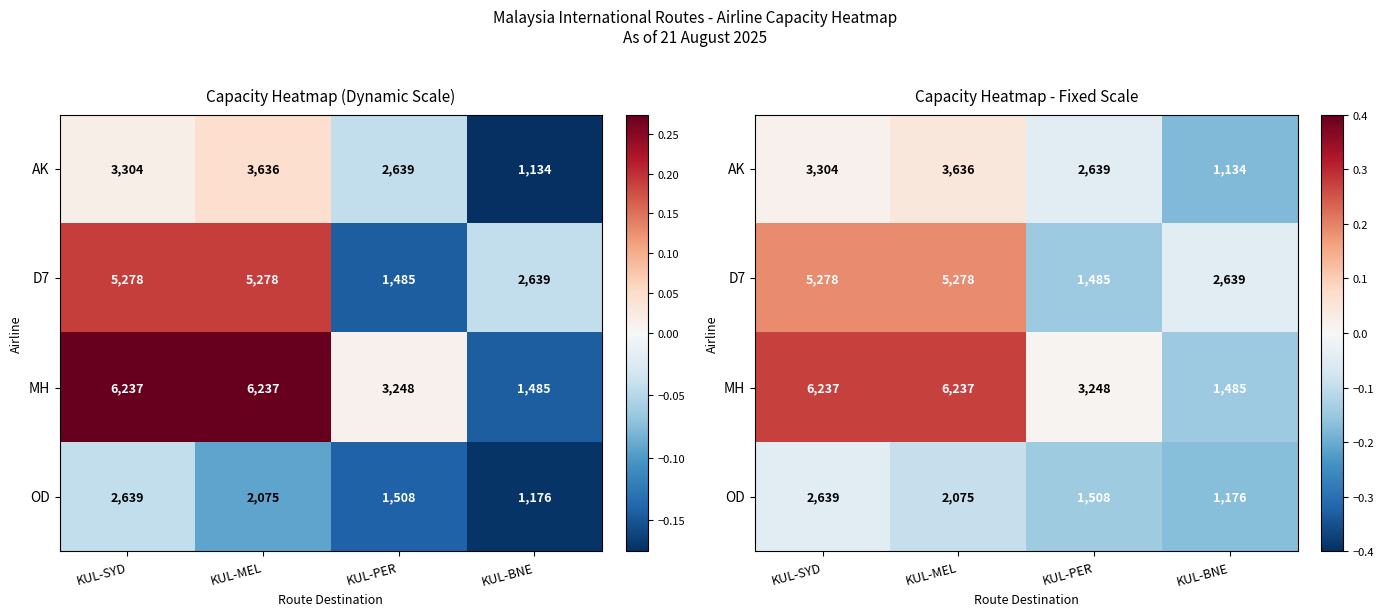

Between KUL-MEL and KUL-PER, which series saw the biggest shift?

D7